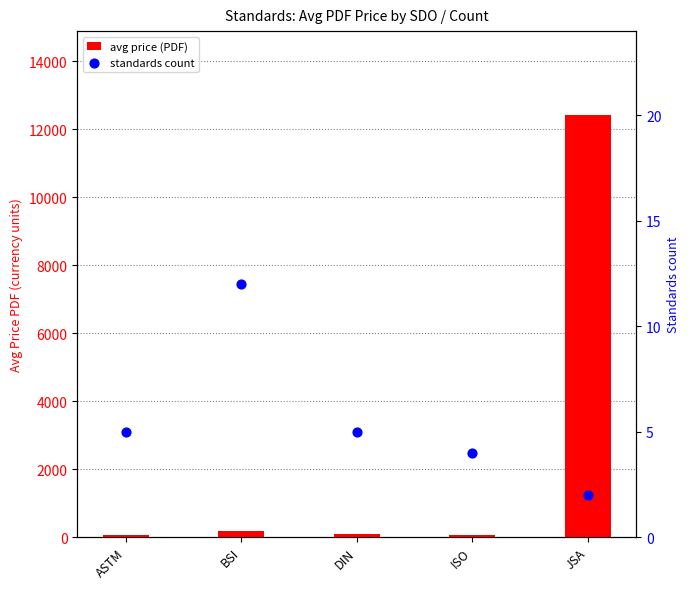

What are all the series names shown in the legend?

avg price (PDF), standards count